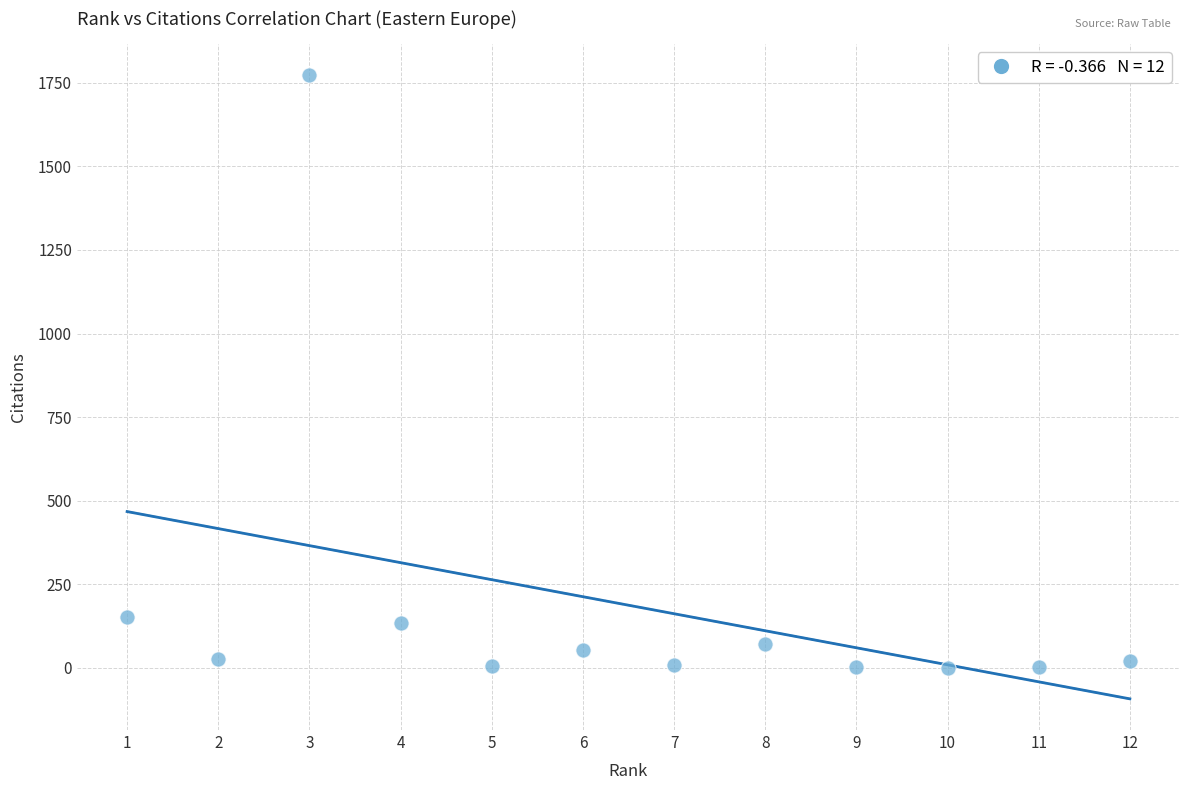

What is the range of Y values (max minus min)?

1772